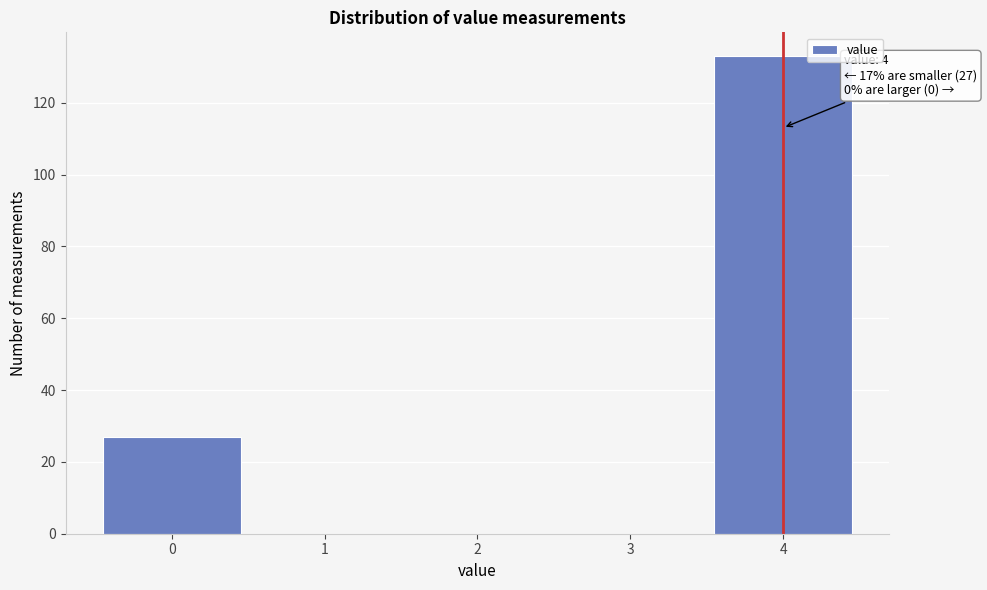

Over which range of the x-axis is the bar tallest?

3.5 to 4.5